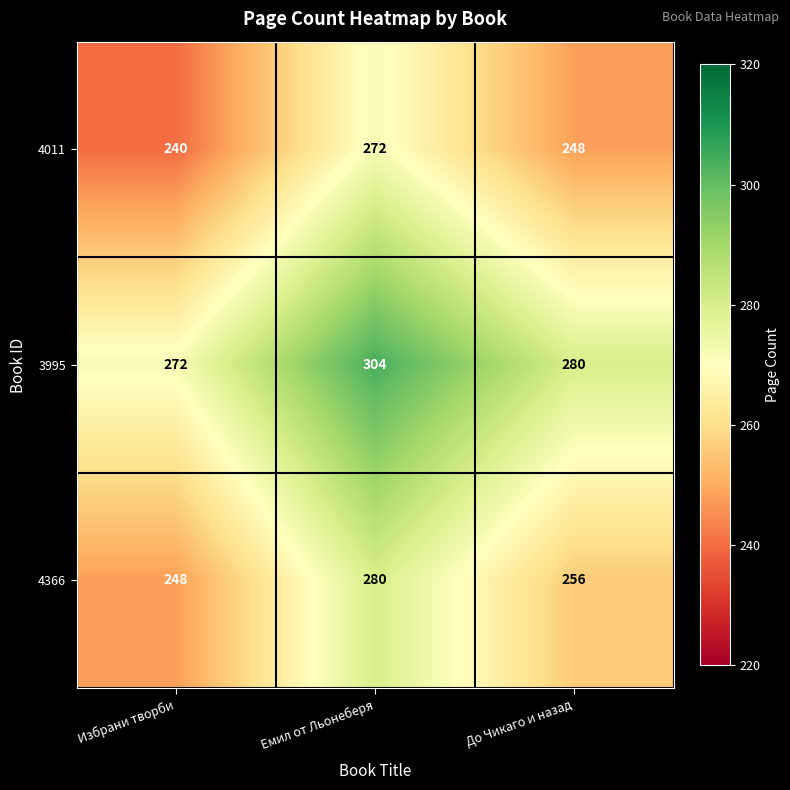

True or false: 3995 has a value of 450 at До Чикаго и назад.

False